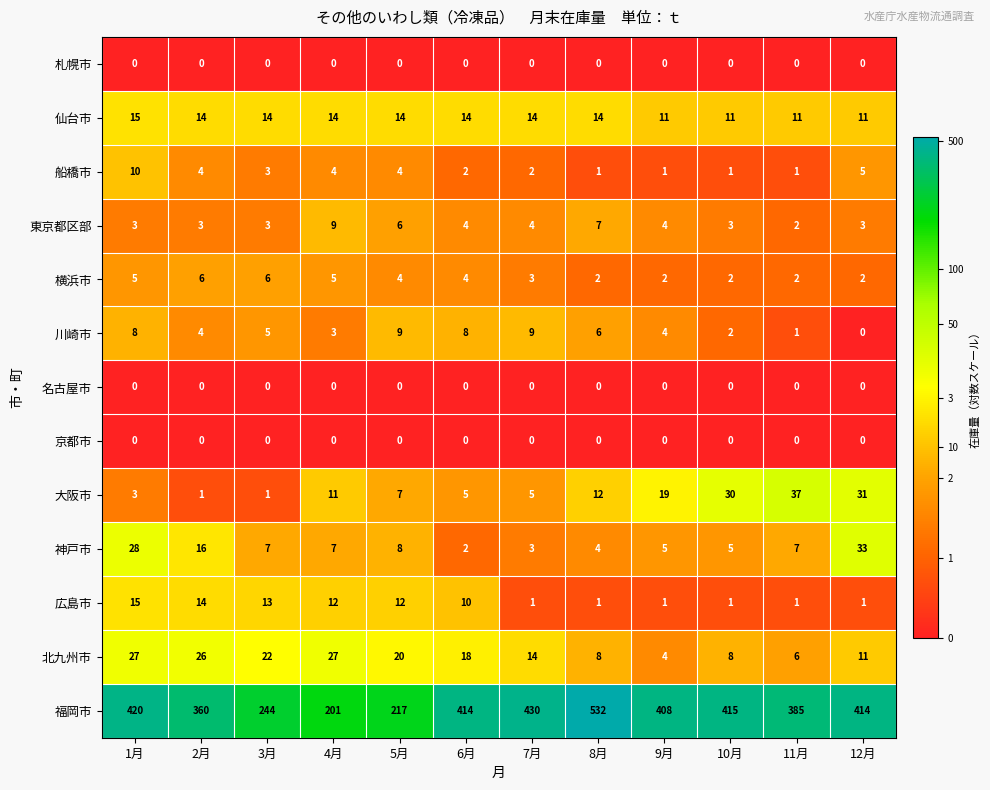

At how many categories does at least one series exceed 397?

7